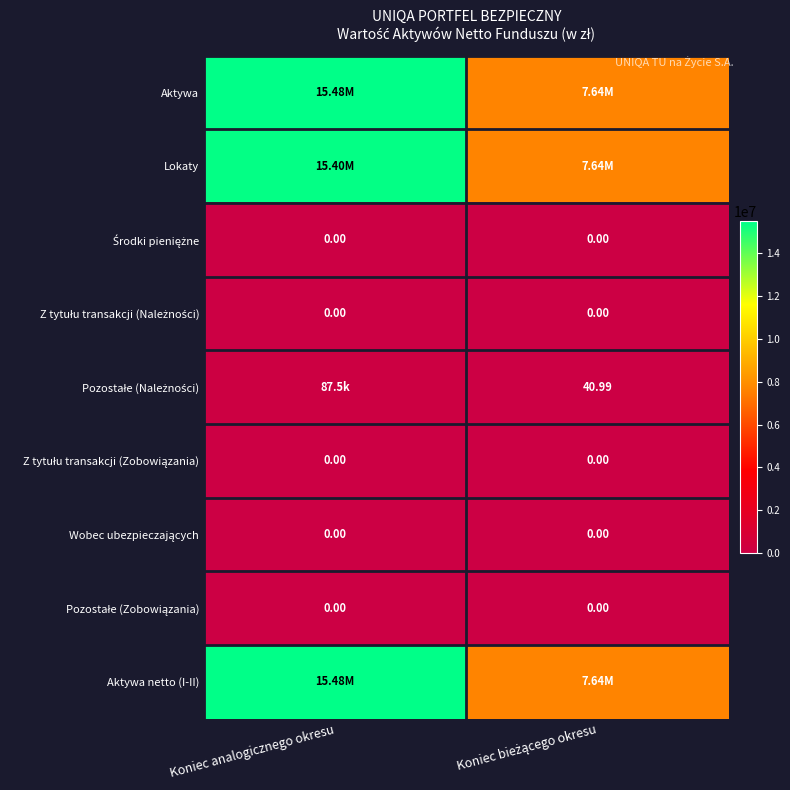

True or false: Aktywa has a value of 21787529.9 at Koniec analogicznego okresu.

False